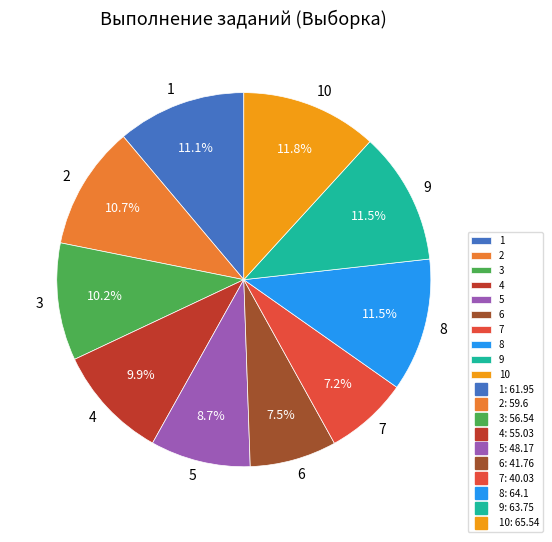

Approximately how many times larger is the value at 3 compared to 4?

1.0